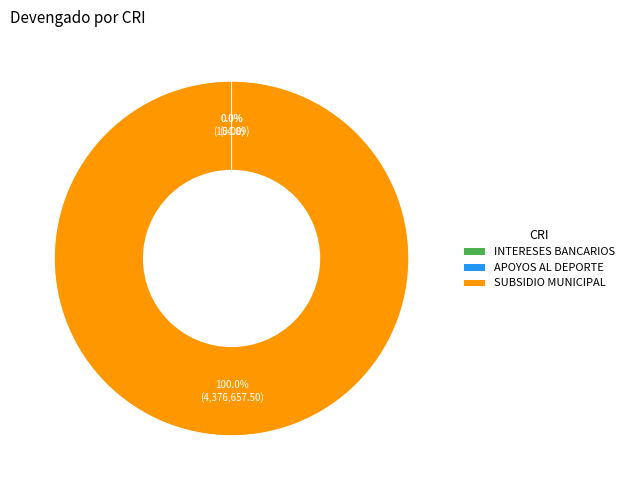

The APOYOS AL DEPORTE slice represents 1% of the pie. True or false?

False